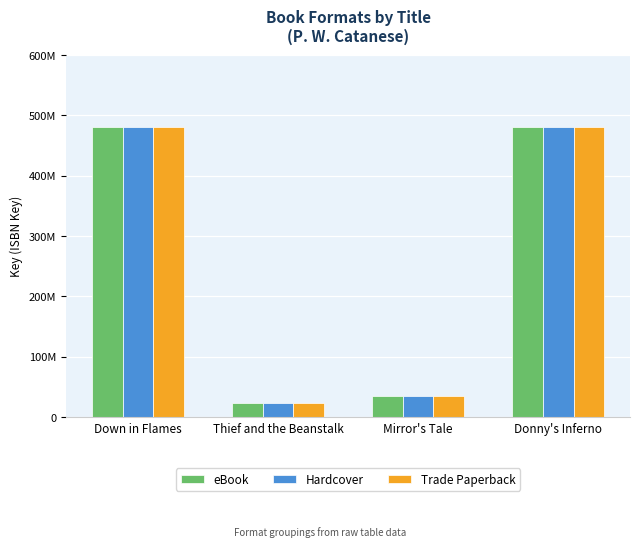

Reading left to right, transcribe all the data shown in this chart.

eBook: Down in Flames=480379582	Thief and the Beanstalk=22724651	Mirror's Tale=34658983	Donny's Inferno=480378723
Hardcover: Down in Flames=480379582	Thief and the Beanstalk=22724651	Mirror's Tale=34658983	Donny's Inferno=480378723
Trade Paperback: Down in Flames=480379582	Thief and the Beanstalk=22724651	Mirror's Tale=34658983	Donny's Inferno=480378723